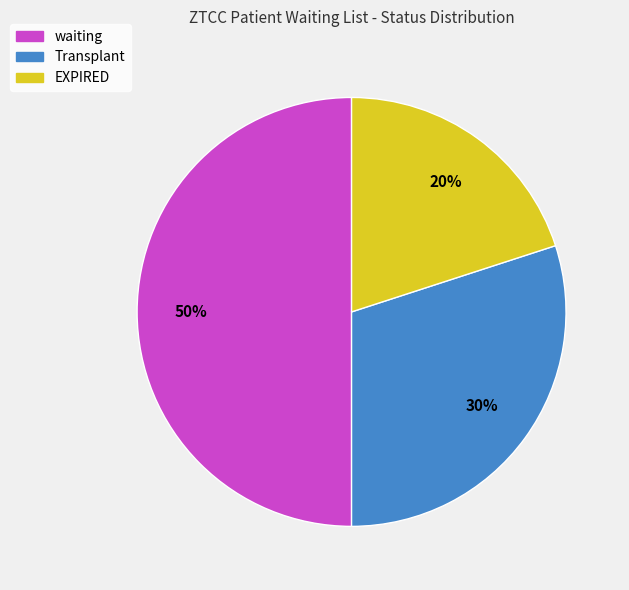

To the nearest percent, what percentage of the pie is waiting?

50%